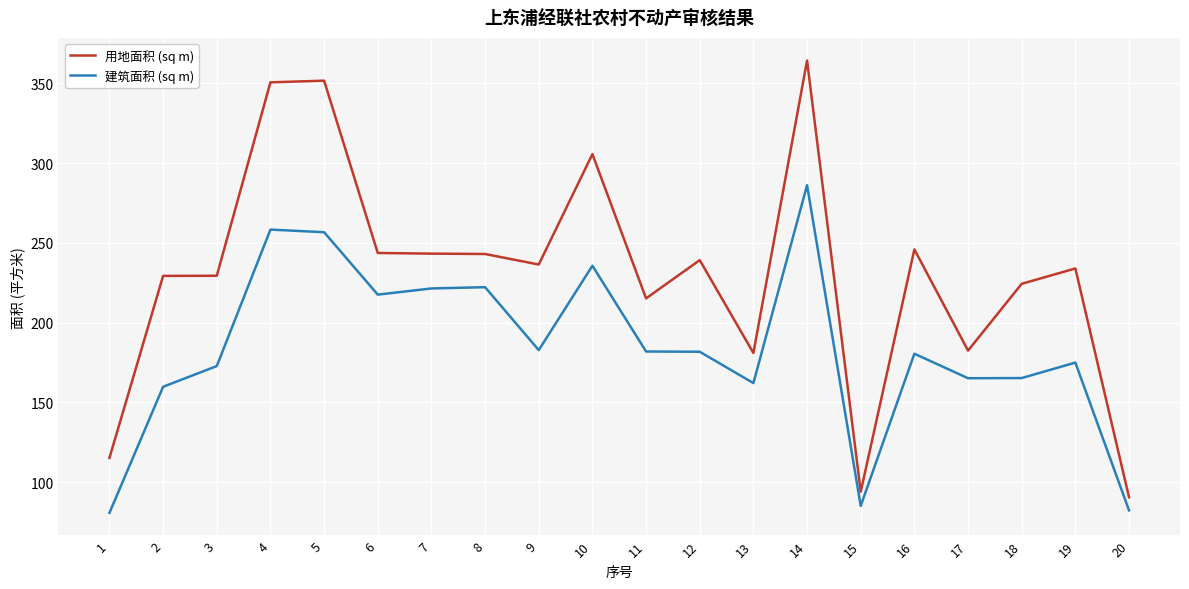

The value of 建筑面积 (sq m) at 19 is 175.0. True or false?

True